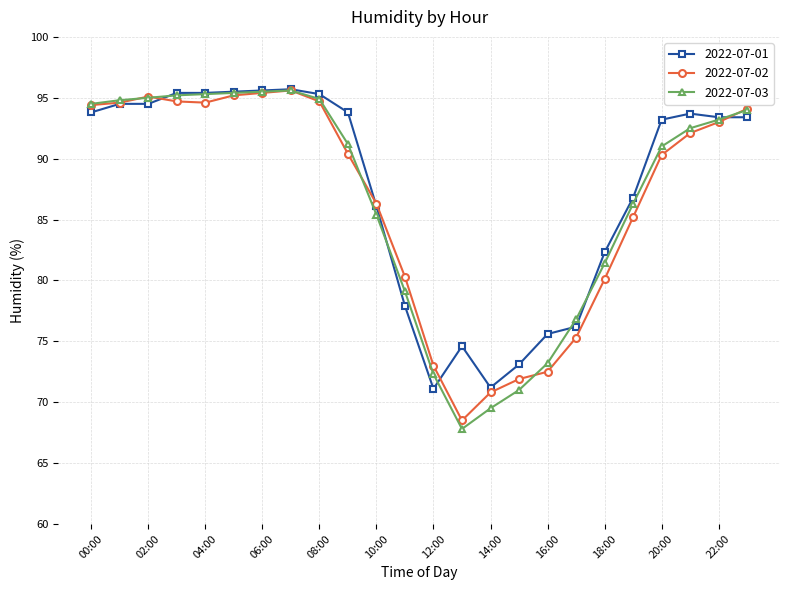

What is the value of the 2022-07-02 point at the 4th from the left?

94.7